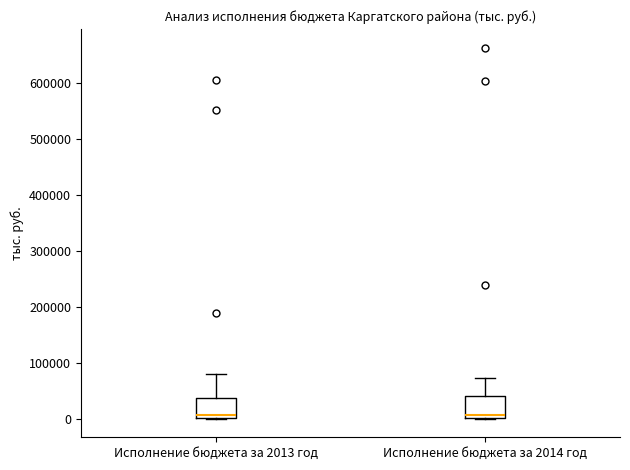

Where is the lower edge of the box for Исполнение бюджета за 2013 год on the y-axis? The values are not printed on the chart, so give them approximately, as read against the axis.

0